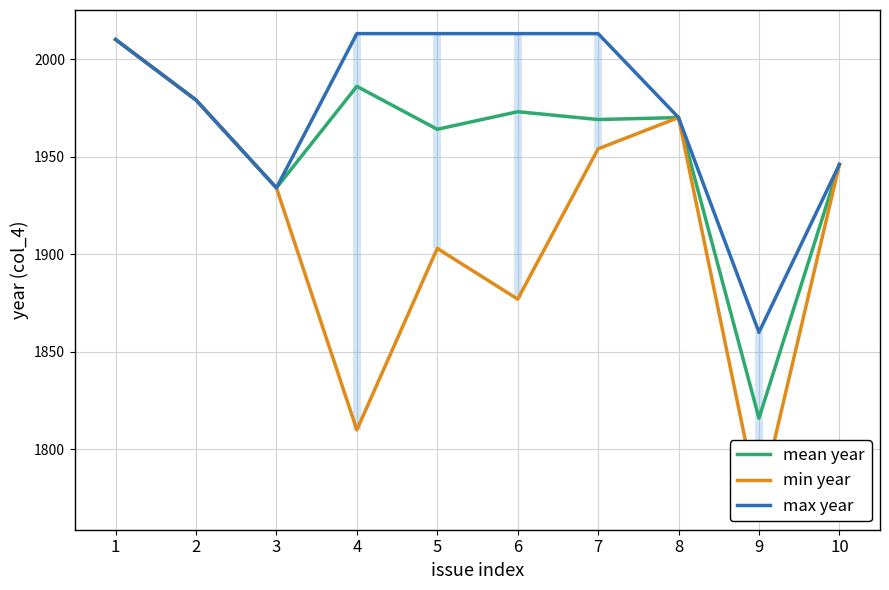

Rank the series at 5 from highest to lowest value.

max year, mean year, min year